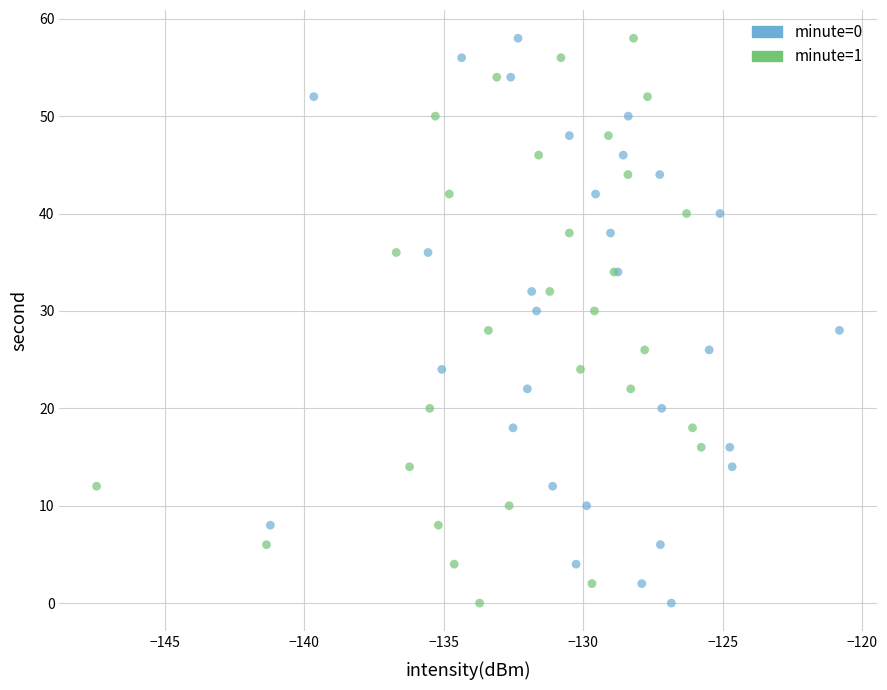

What are all the series names shown in the legend?

minute=0, minute=1